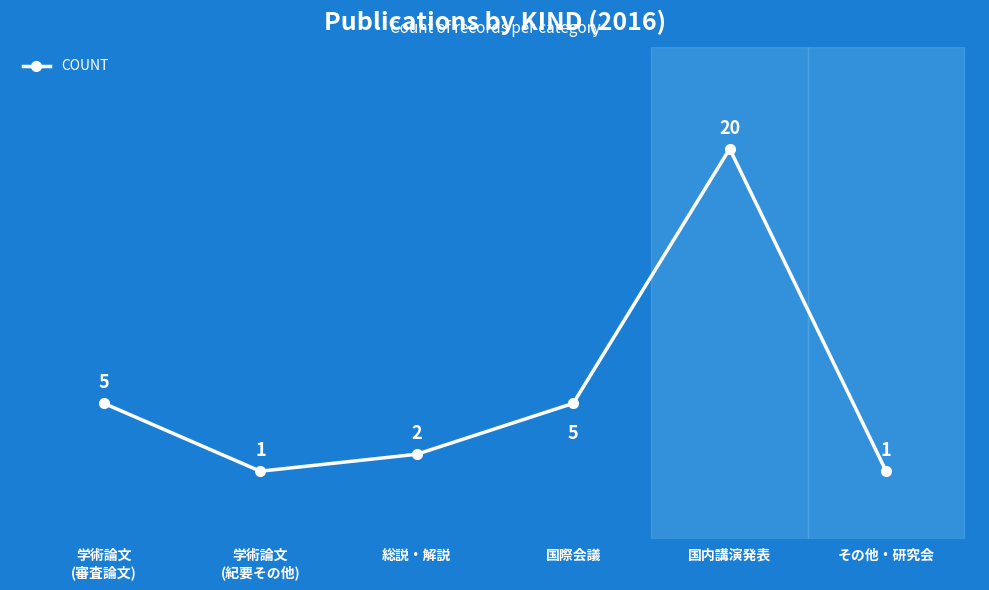

How many interior local peaks (higher than both neighbors) does the data have?

1